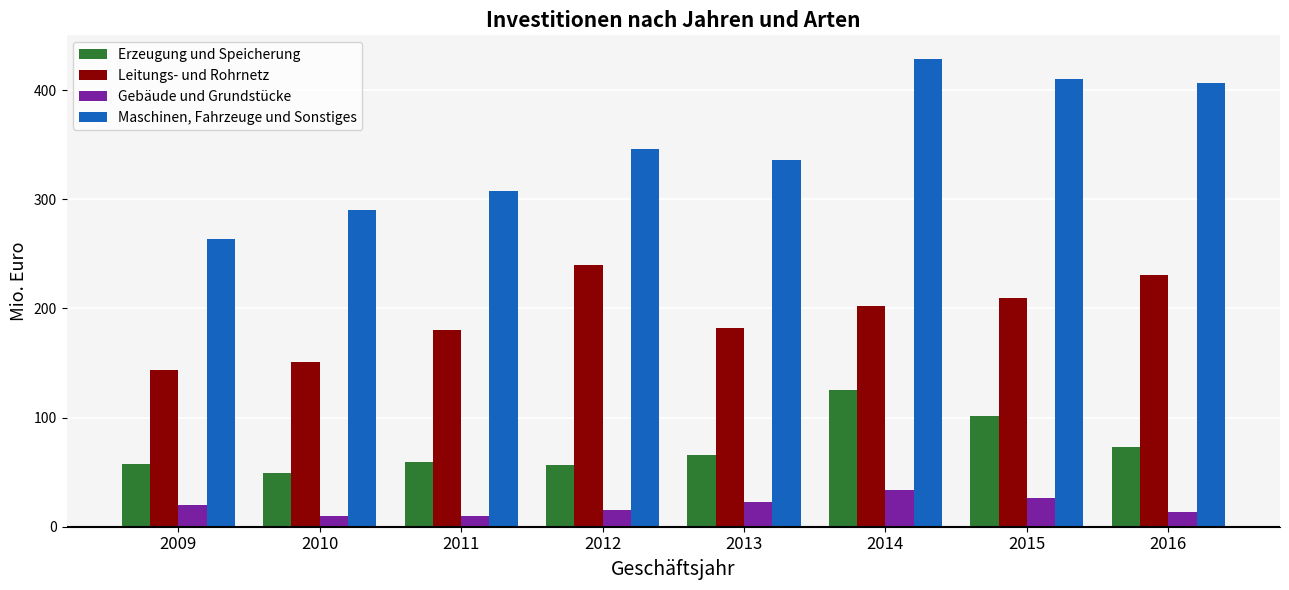

What value does the Leitungs- und Rohrnetz series have at 2015?

209.4